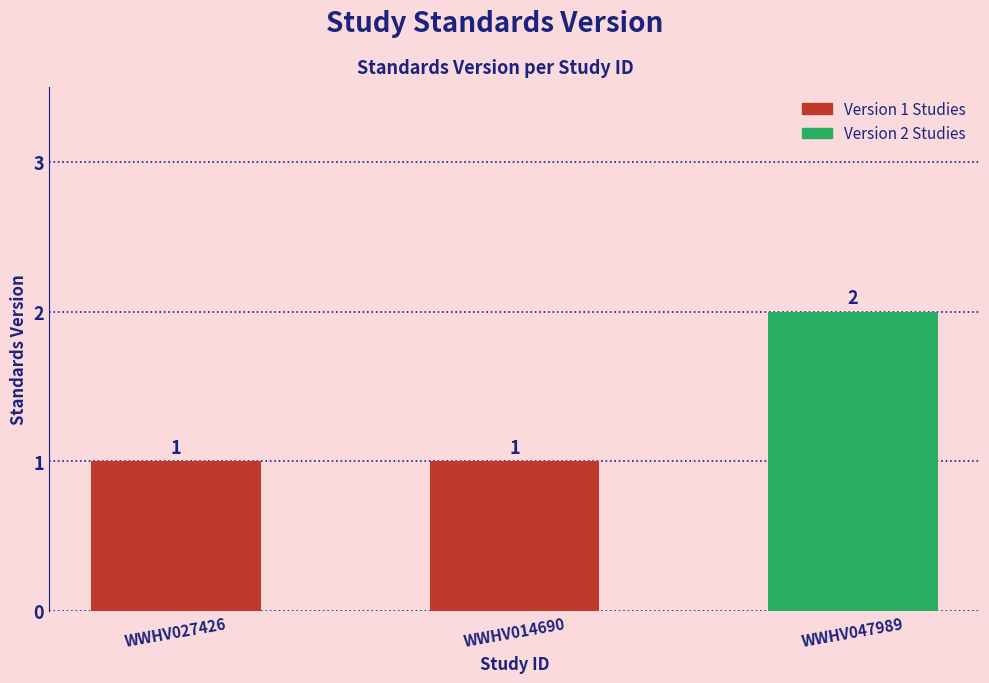

Reading right to left, list all the values displayed in this chart.

WWHV047989=2	WWHV014690=1	WWHV027426=1